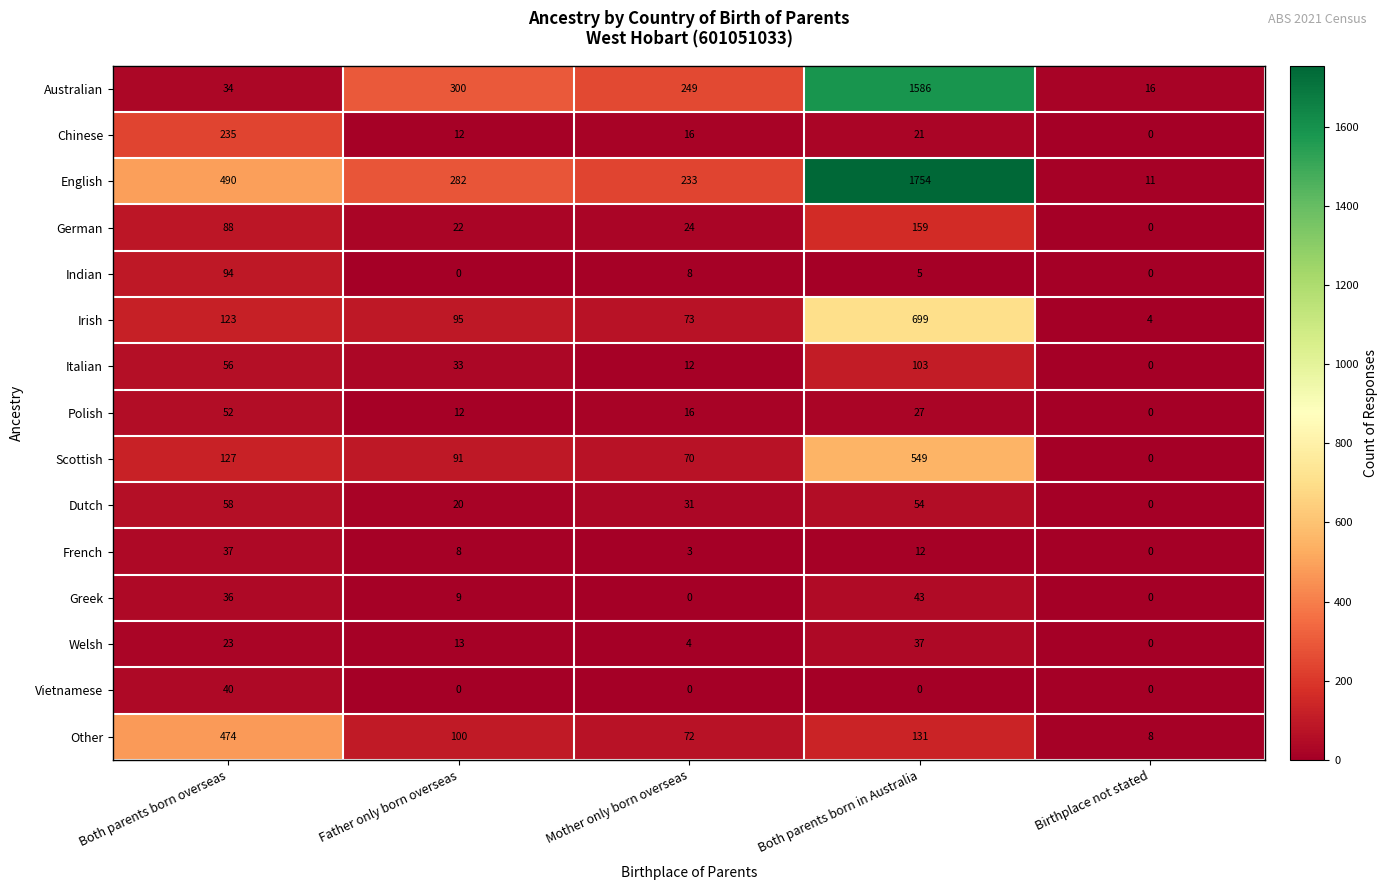

What is the sum of the Indian values at Father only born overseas and Both parents born in Australia?

5